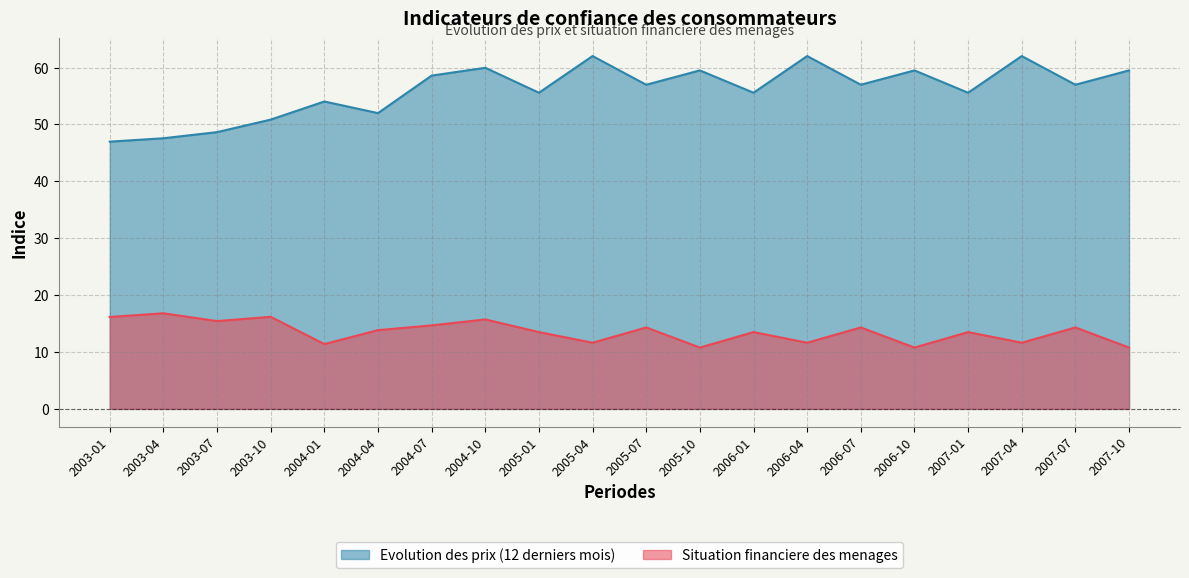

Which series has the largest total across all categories?

Evolution des prix (12 derniers mois)